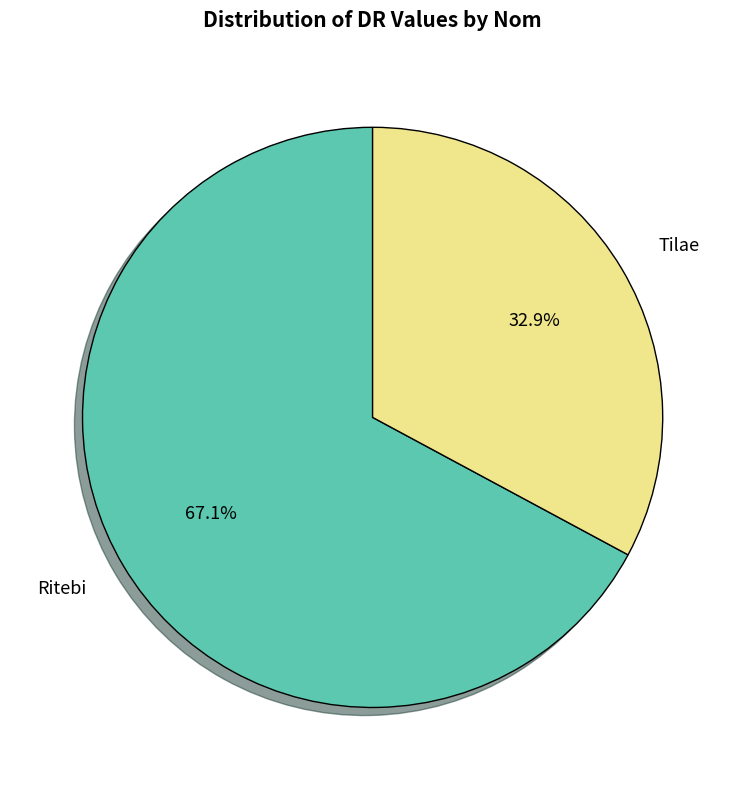

To the nearest percent, what is the average slice percentage?

50%